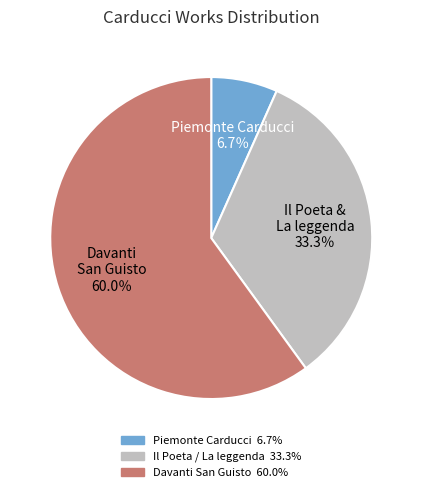

Is there a majority slice in this chart?

Yes